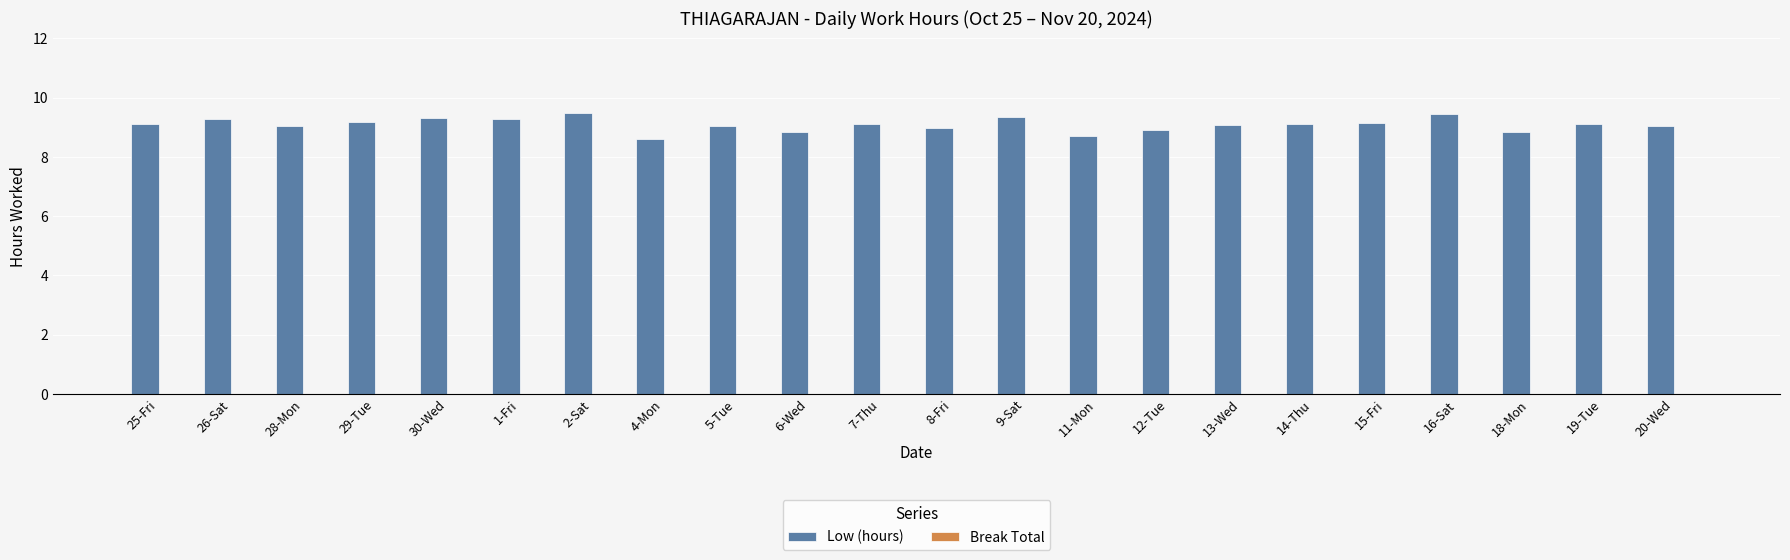

What is the change in value from 4-Mon to 8-Fri?

+0.4